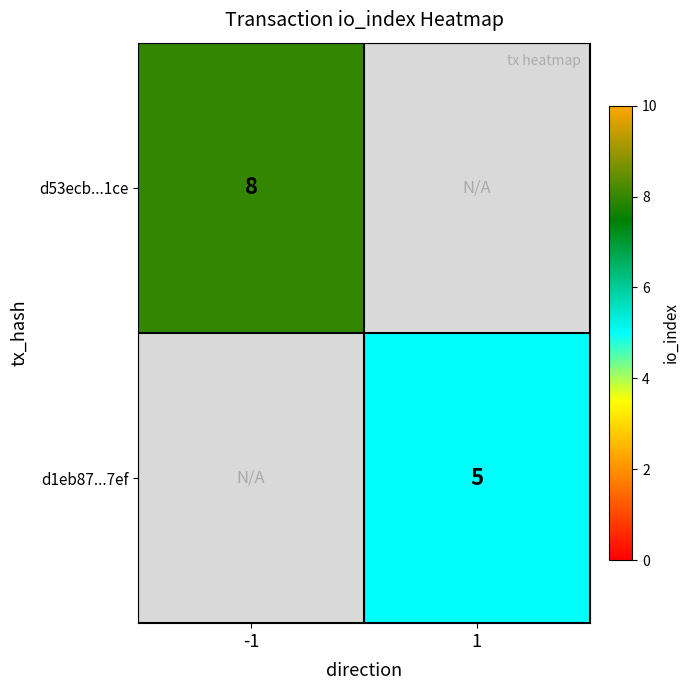

True or false: d1eb87...7ef has a value of 5 at 1.

True